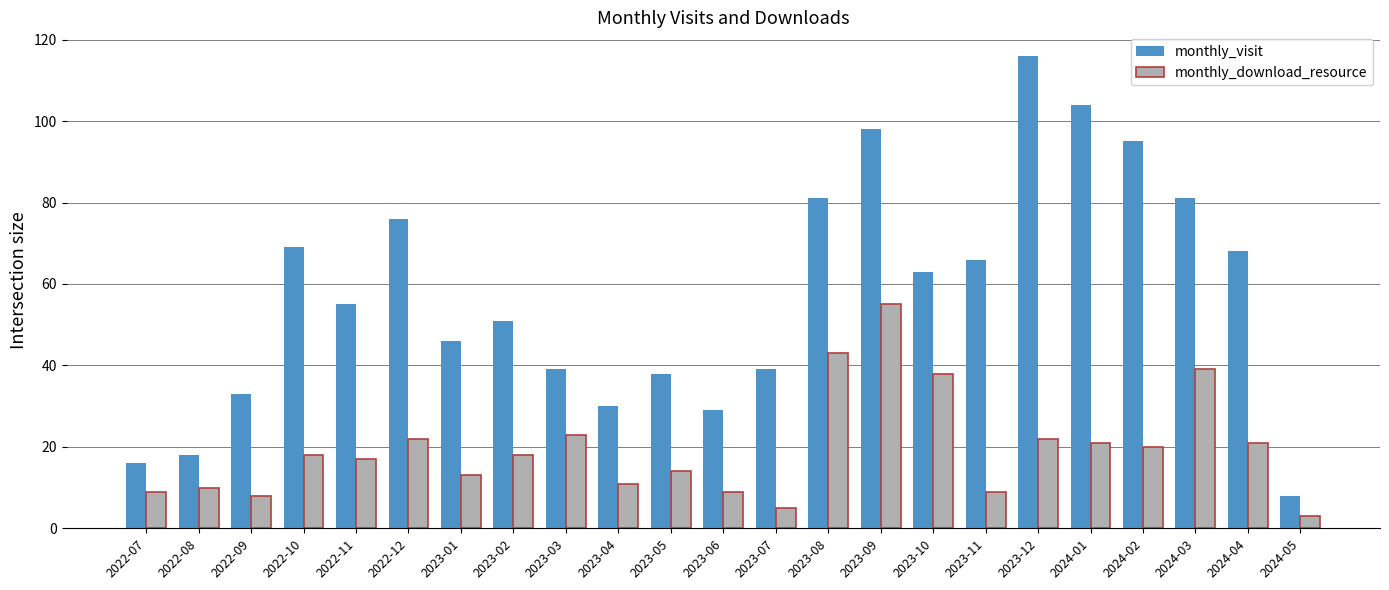

Which category has the highest value in the monthly_download_resource series?

2023-09